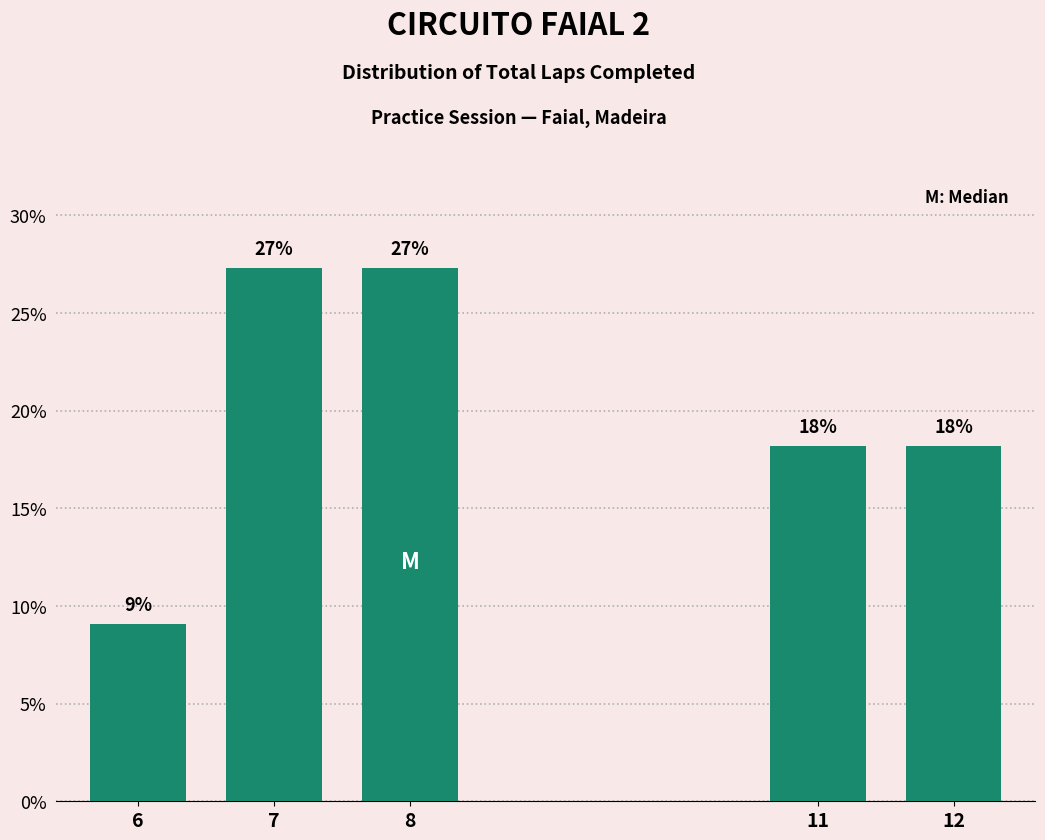

How many bars are there in total?

5